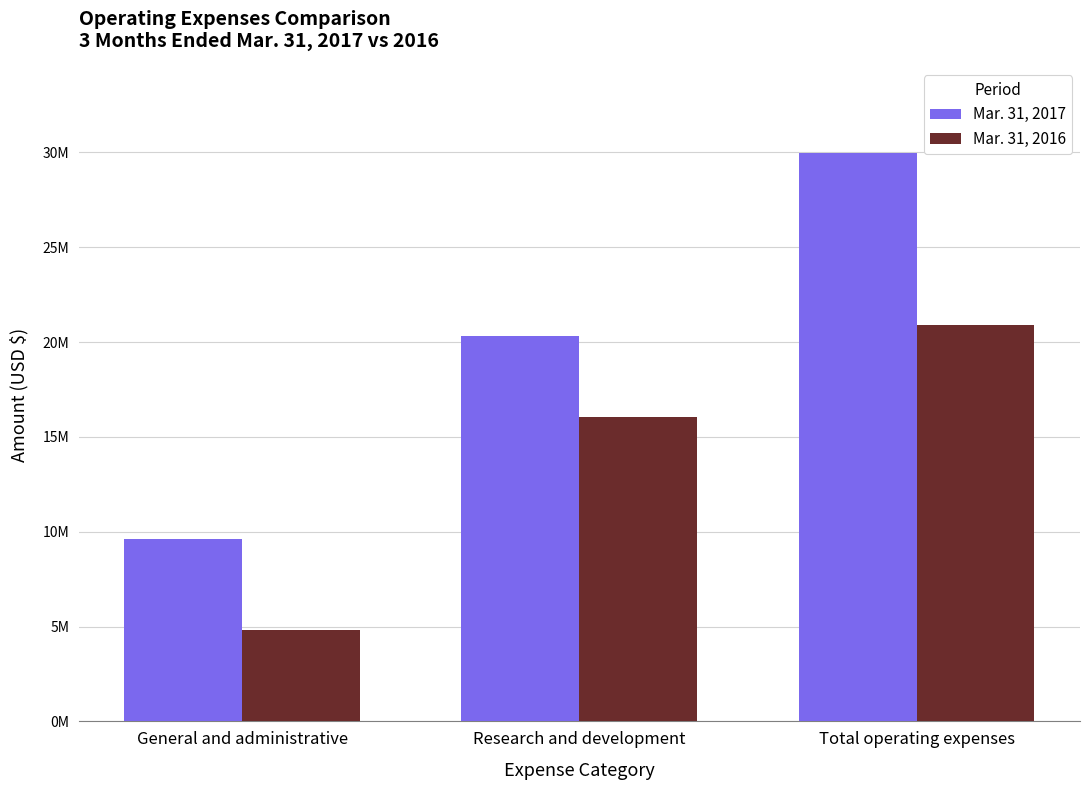

At which label does Mar. 31, 2017 reach its minimum?

General and administrative